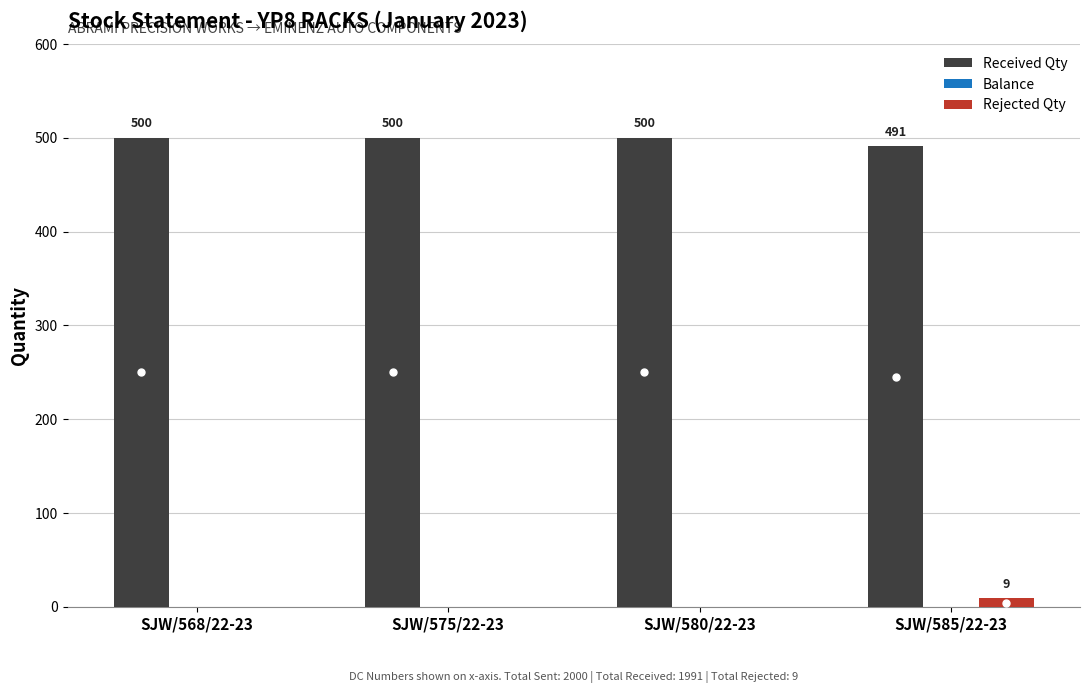

The value of Received Qty at SJW/575/22-23 is 500. True or false?

True